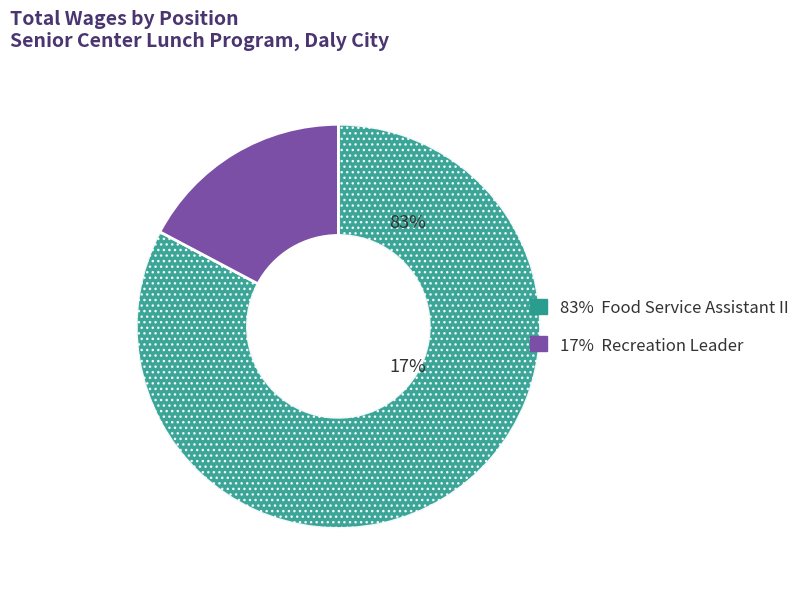

Is there a majority slice in this chart?

Yes